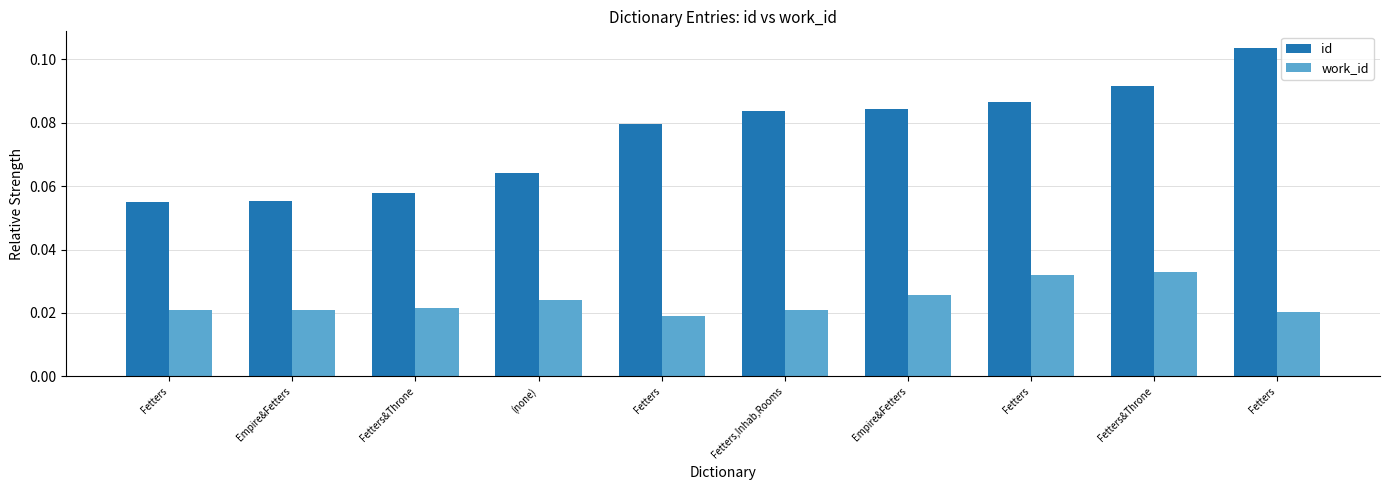

What is the value of the id bar at the 6th from the left?

0.1